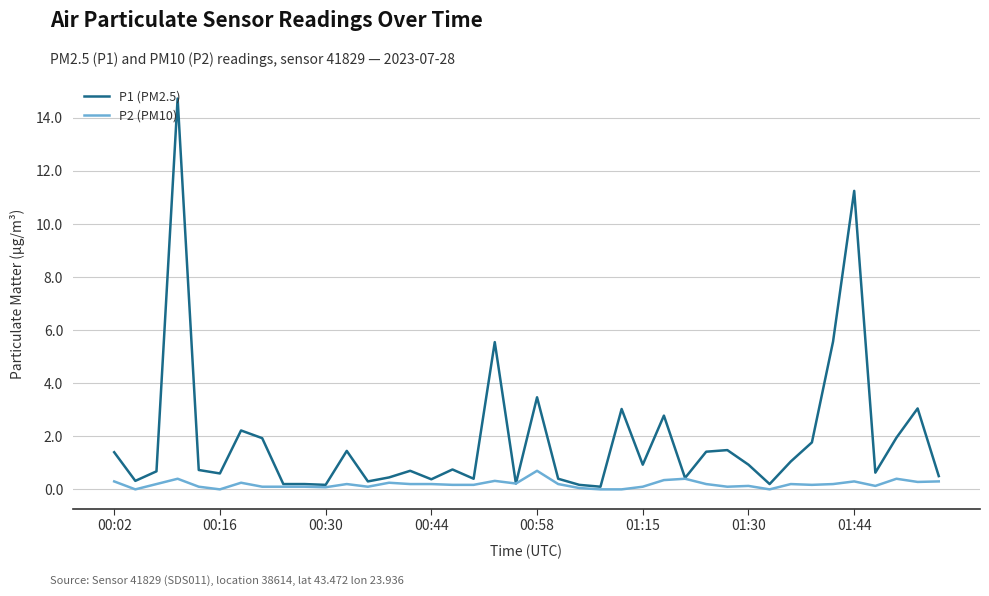

Which series has the largest total across all categories?

P1 (PM2.5)